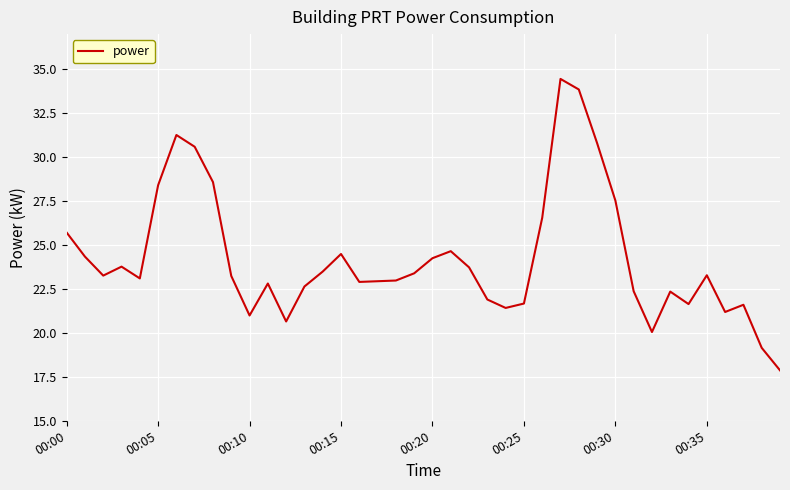

What is the minimum value shown in the chart?

17.9